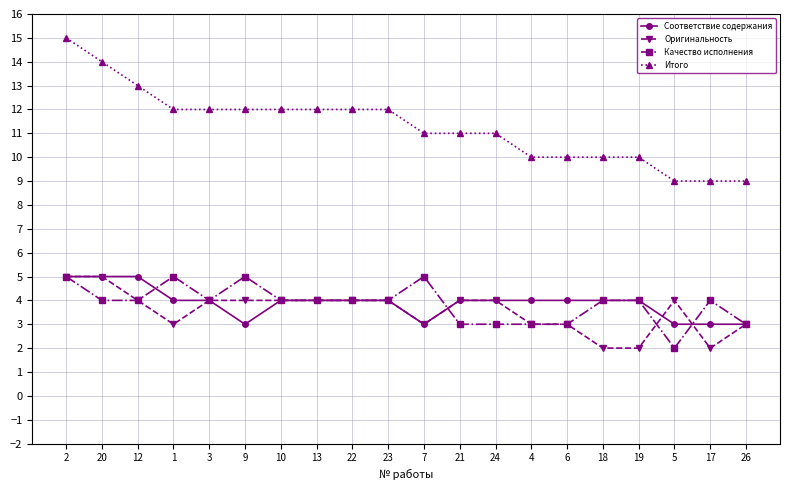

How many lines are shown in the chart?

4